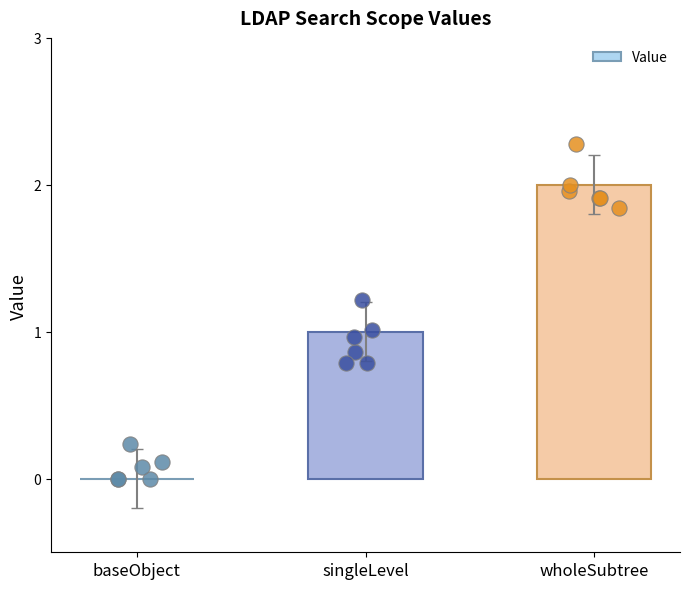

Between singleLevel and wholeSubtree, which is larger?

wholeSubtree